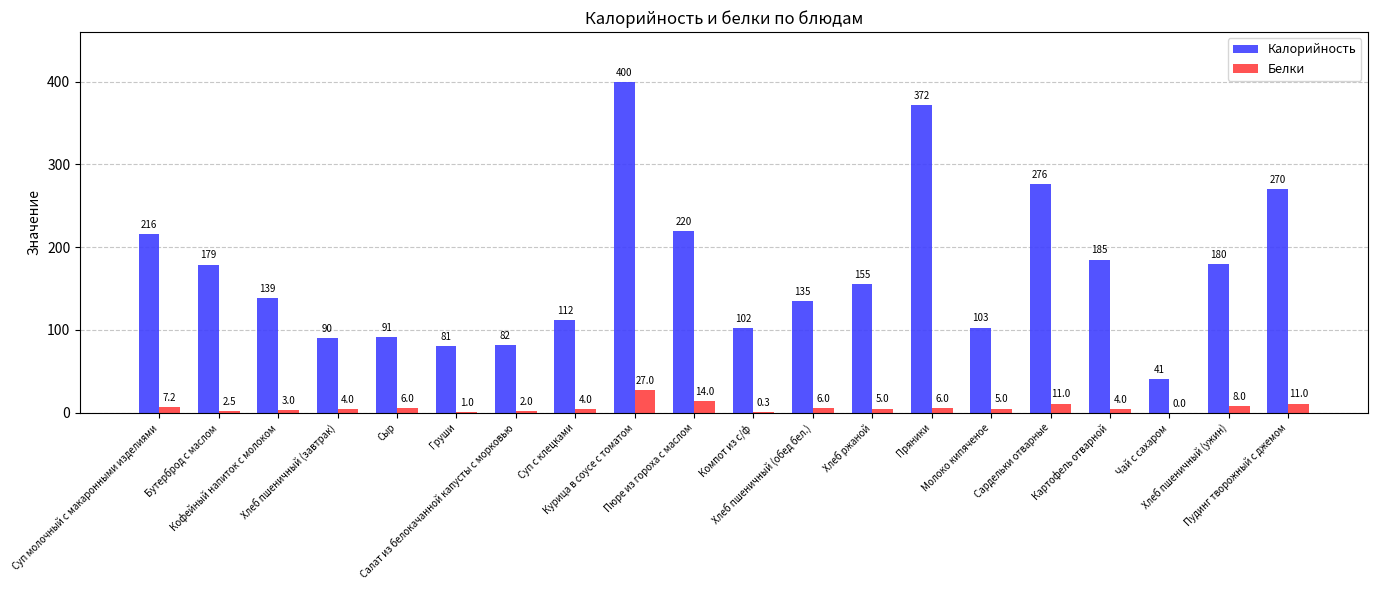

Where is Белки nearest to the value 13?

Пюре из гороха с маслом